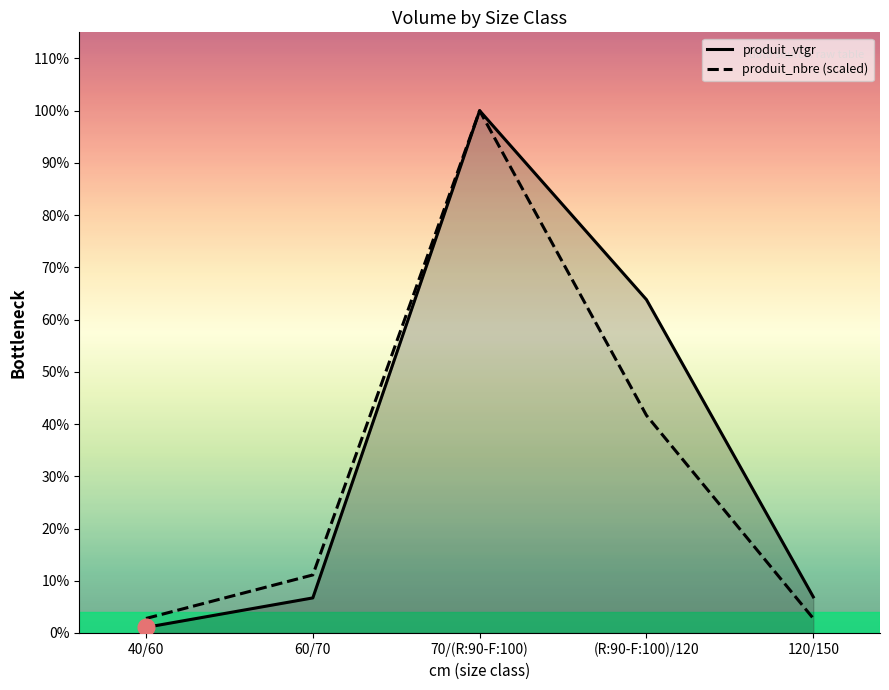

True or false: produit_vtgr and produit_nbre cross at least once.

False